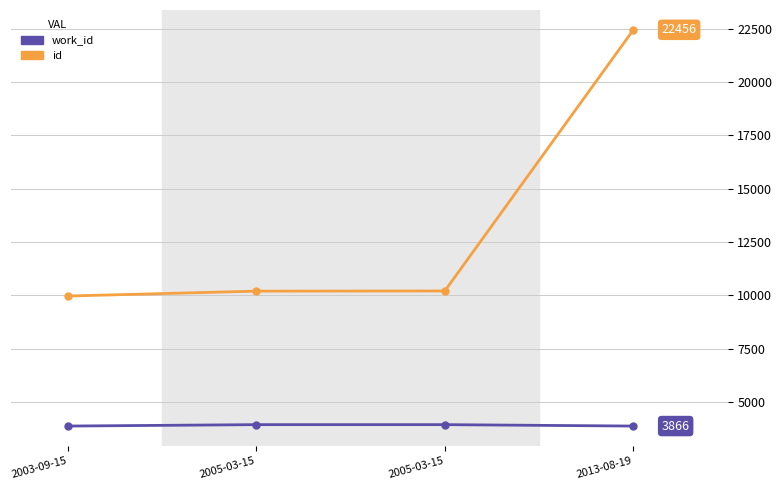

Is the value of work_id at 2005-03-15 greater than the value of id at 2013-08-19?

No